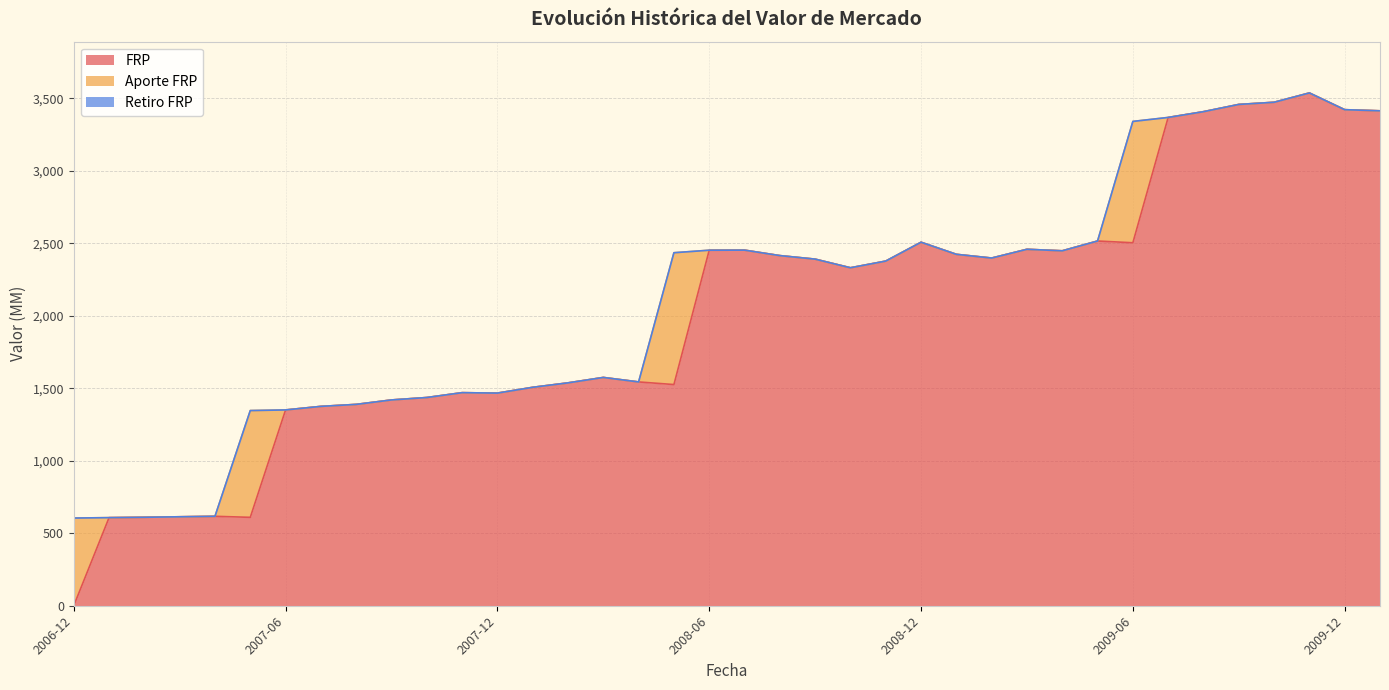

Count the number of categories in the chart.

38